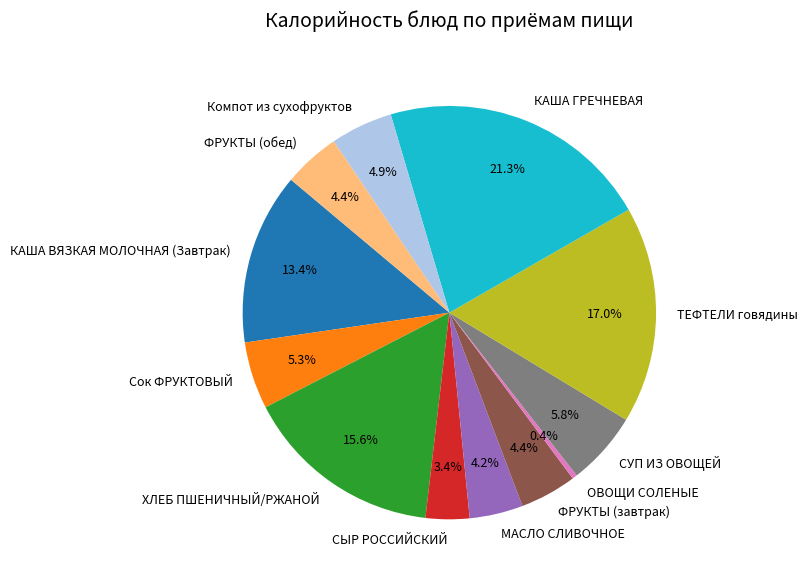

Between ОВОЩИ СОЛЕНЫЕ and Компот из сухофруктов, which is larger?

Компот из сухофруктов